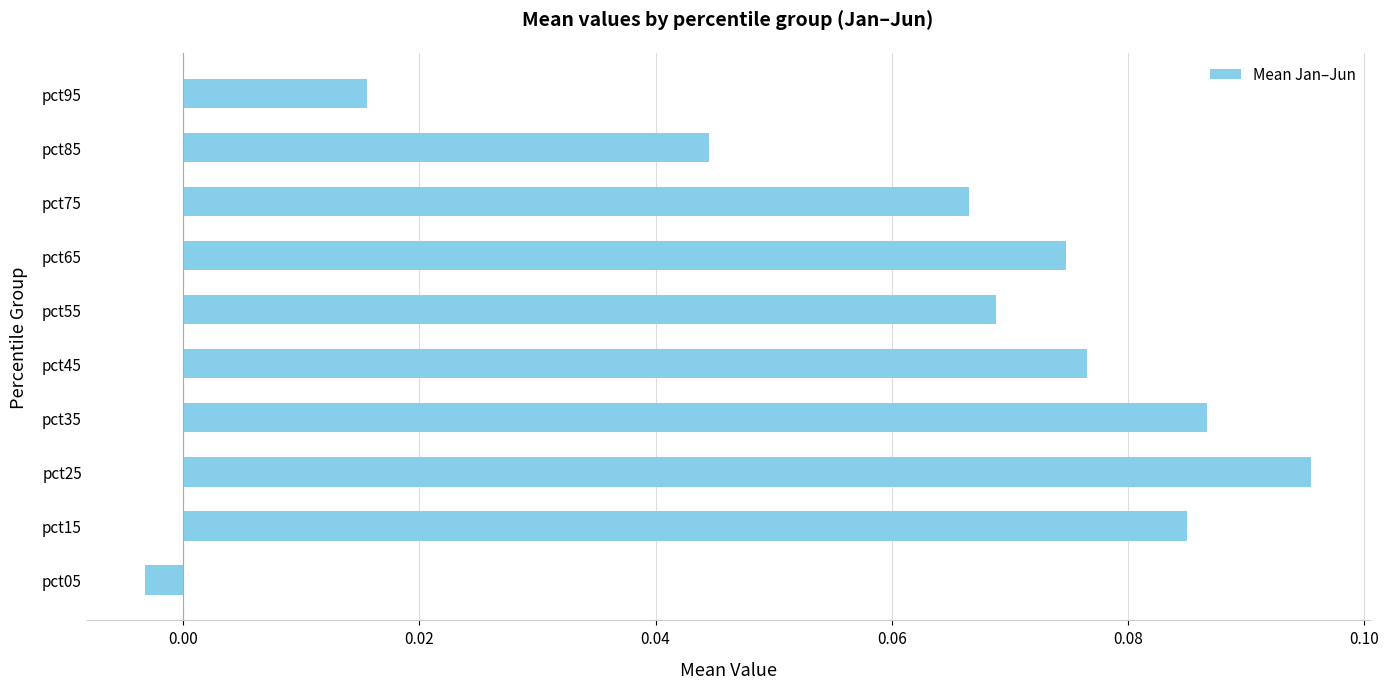

Where is the data nearest to the value 0?

pct05